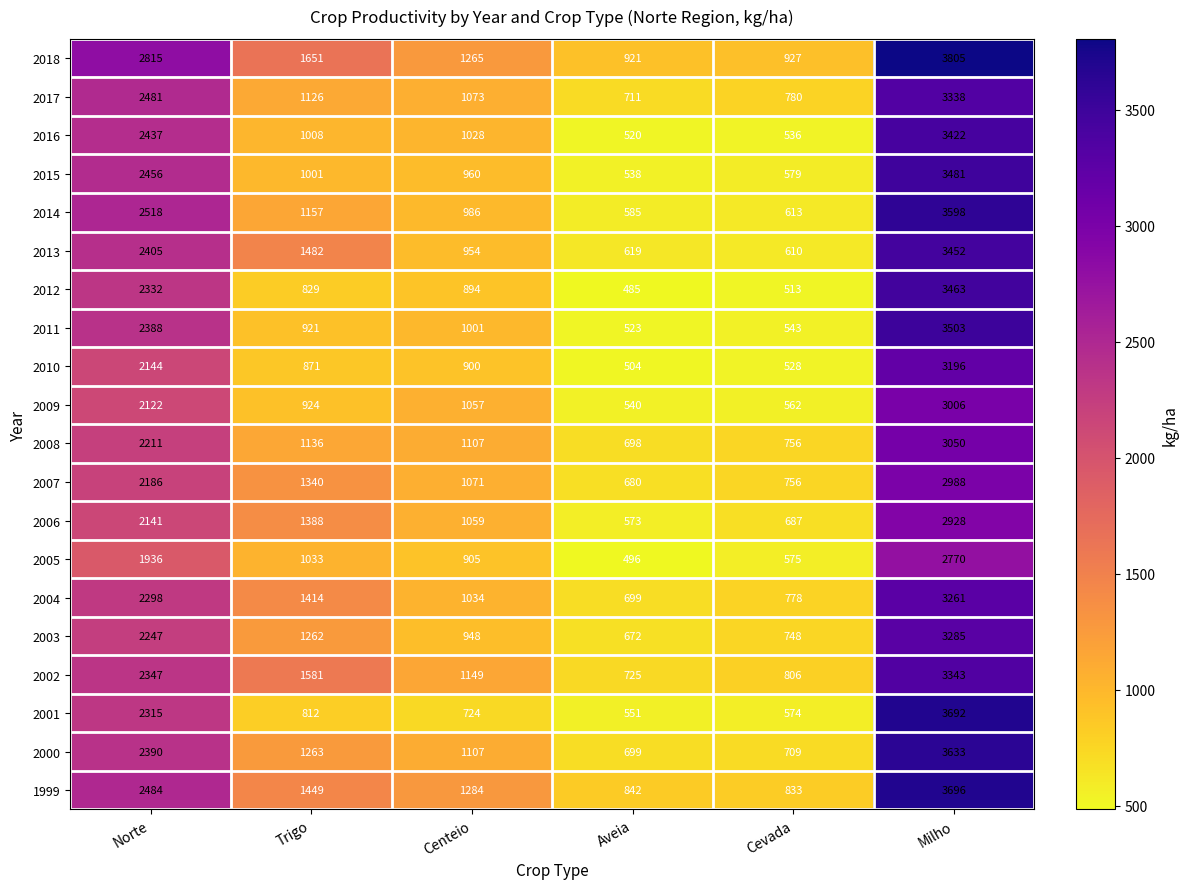

Which series has the widest spread of values?

2001